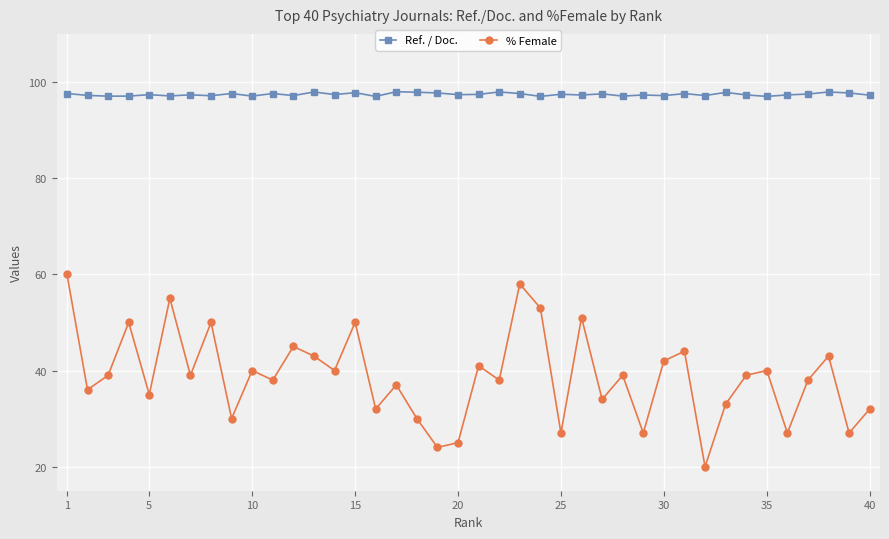

What is the difference between the maximum and second lowest values in the % Female series?

36.0